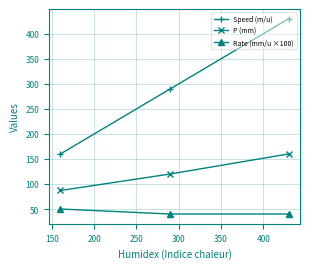

What is the minimum value shown in the chart?

40